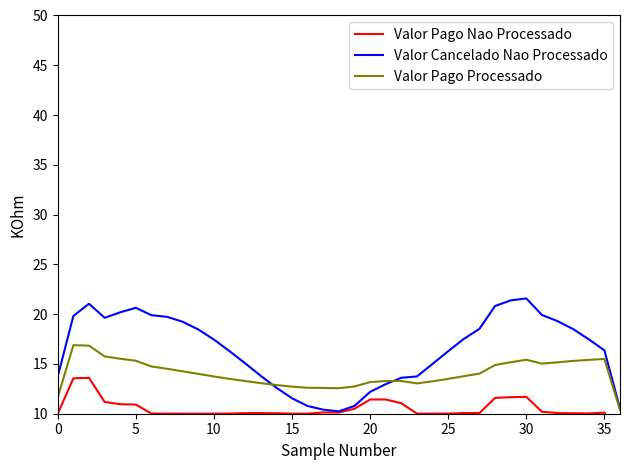

Which has a higher value, 27 or 29?

29